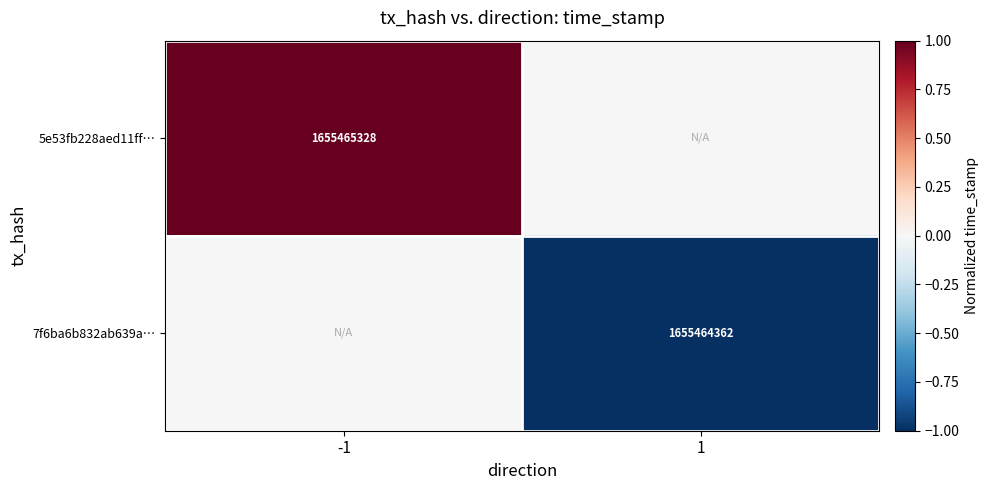

Is it true that 5e53fb228aed11ff… equals 1655465328 at -1?

True